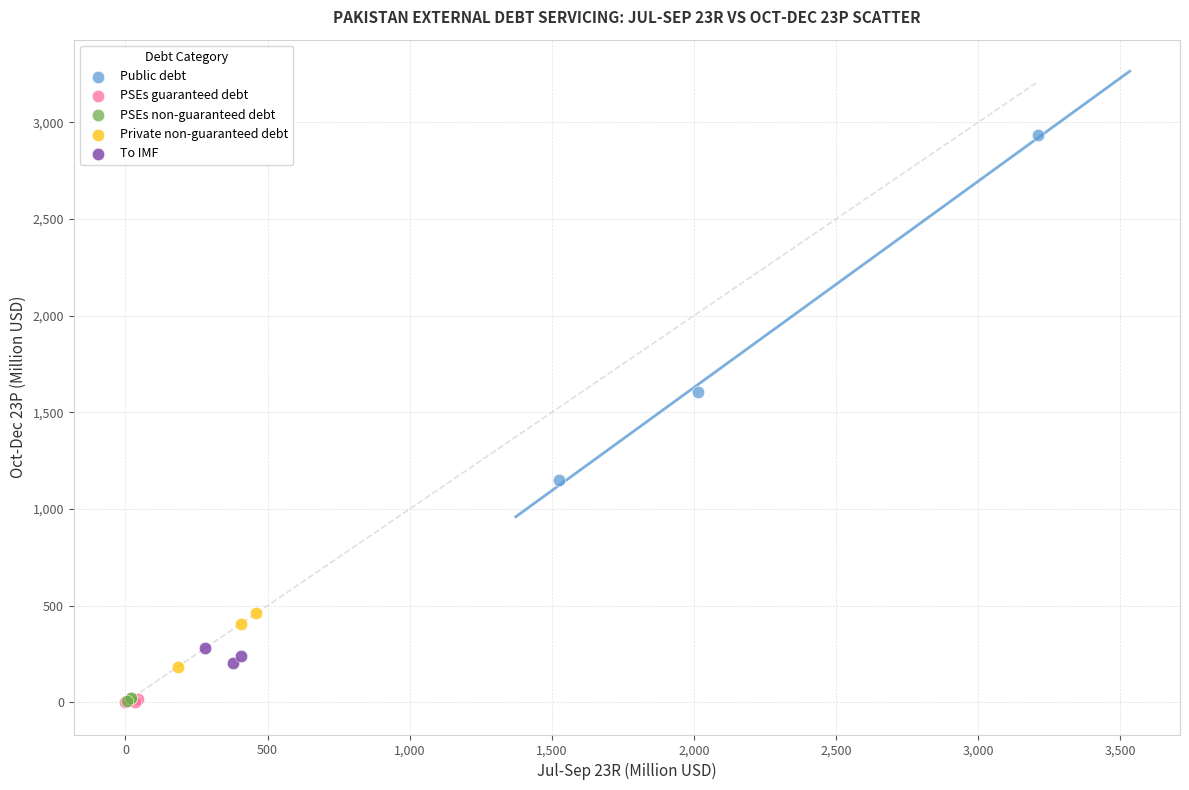

Which series reaches the maximum Y coordinate?

Public debt